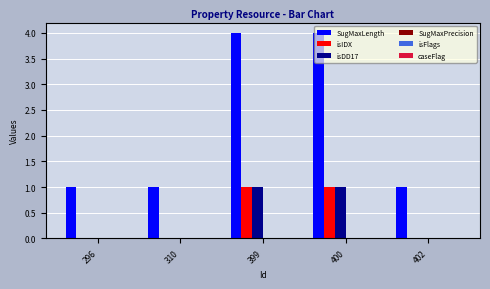

What is the maximum value for isIDX?

1